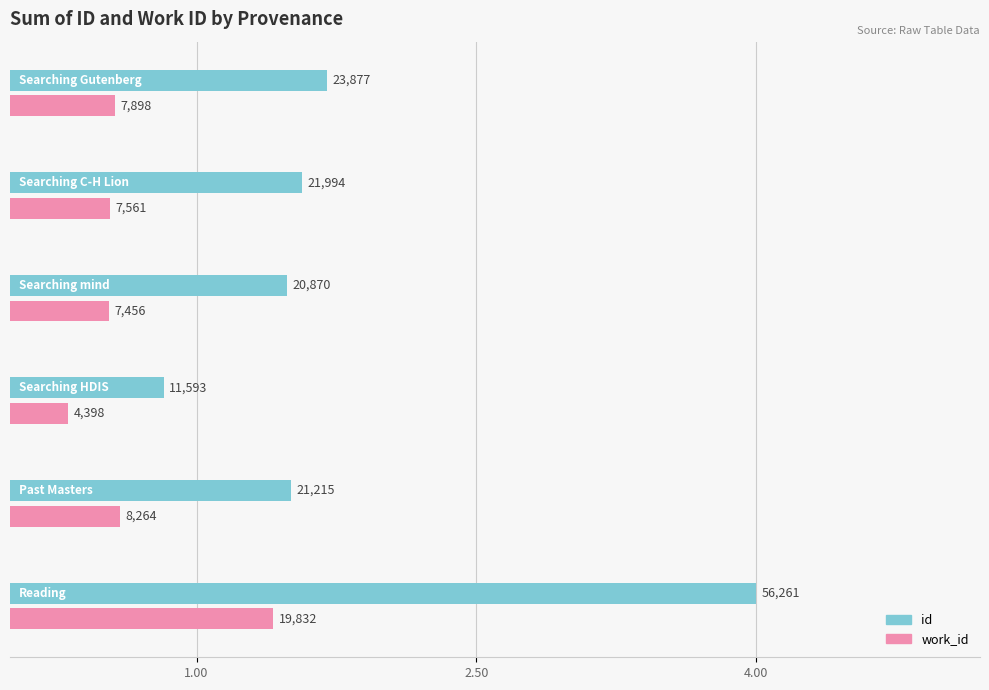

What are all the series names shown in the legend?

id, work_id